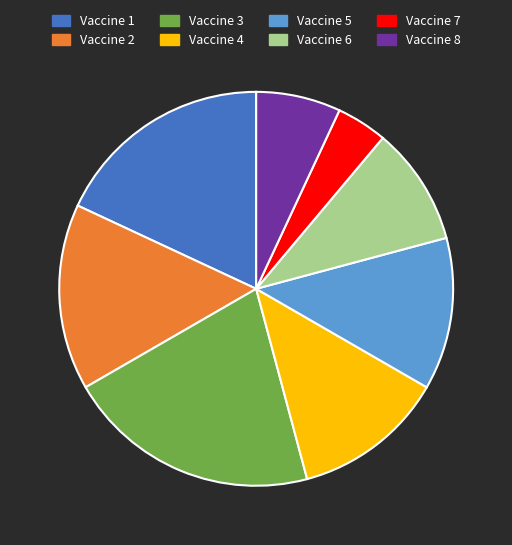

Between Vaccine 3 and Vaccine 7, which is larger?

Vaccine 3